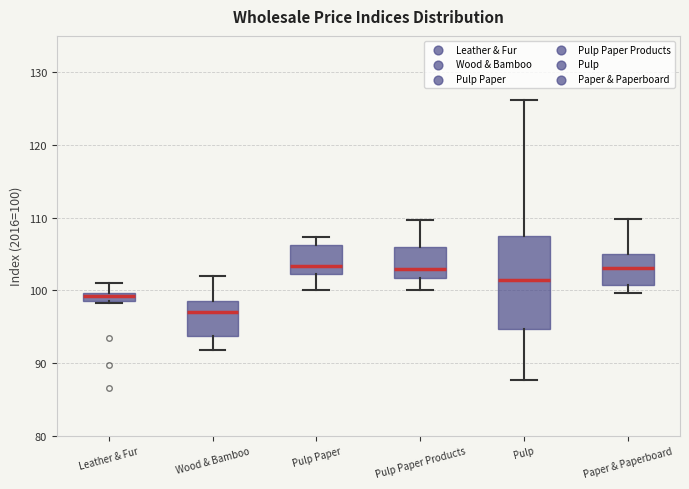

Which box is the tallest, from its lower edge to its upper edge?

Pulp